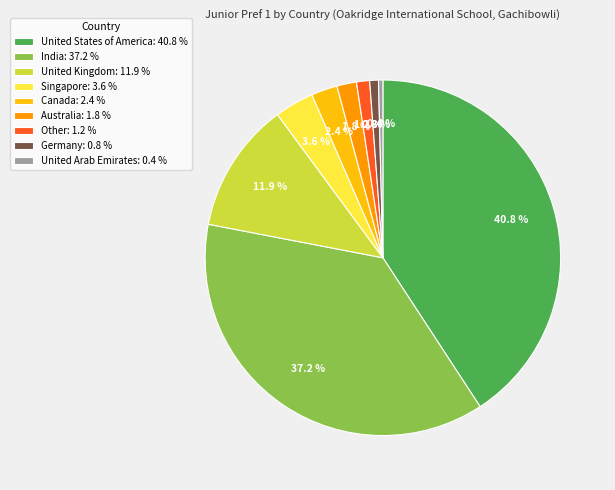

Which category has the biggest portion of the pie?

United States of America